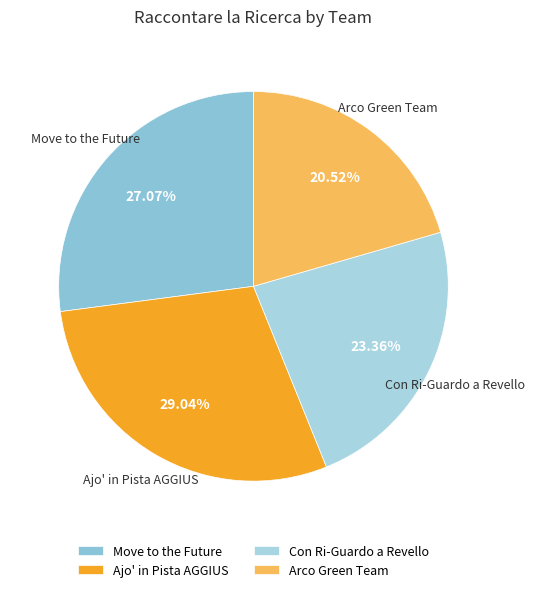

Does any single category account for the majority?

No